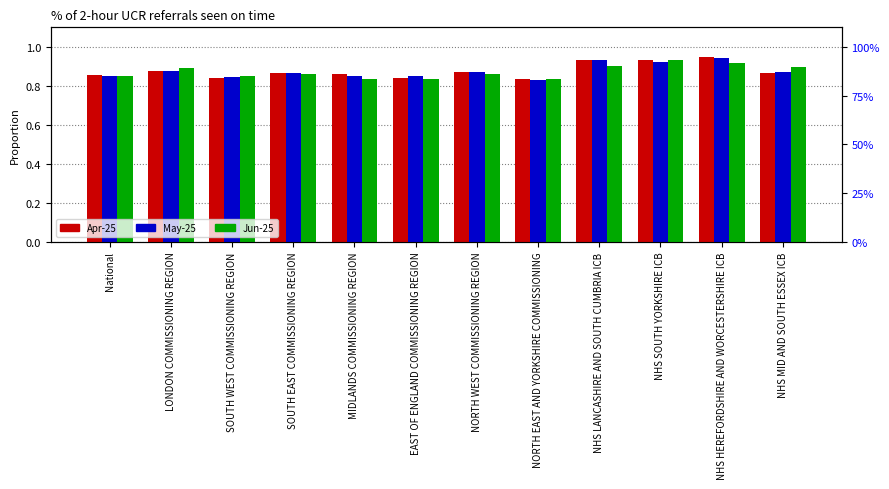

True or false: May-25 has a value of 0.9 at NHS HEREFORDSHIRE AND WORCESTERSHIRE ICB.

True